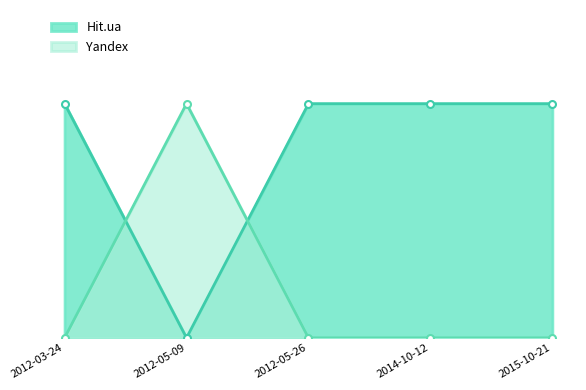

Does the chart have visible grid lines?

No